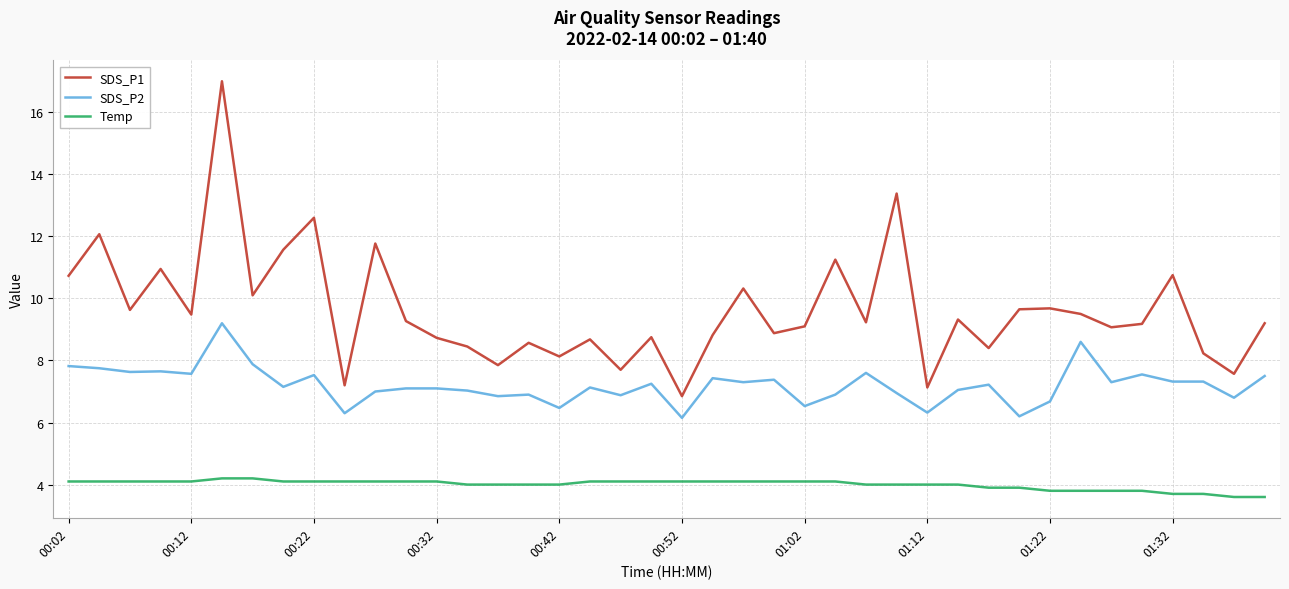

What is the maximum value for SDS_P1?

17.0